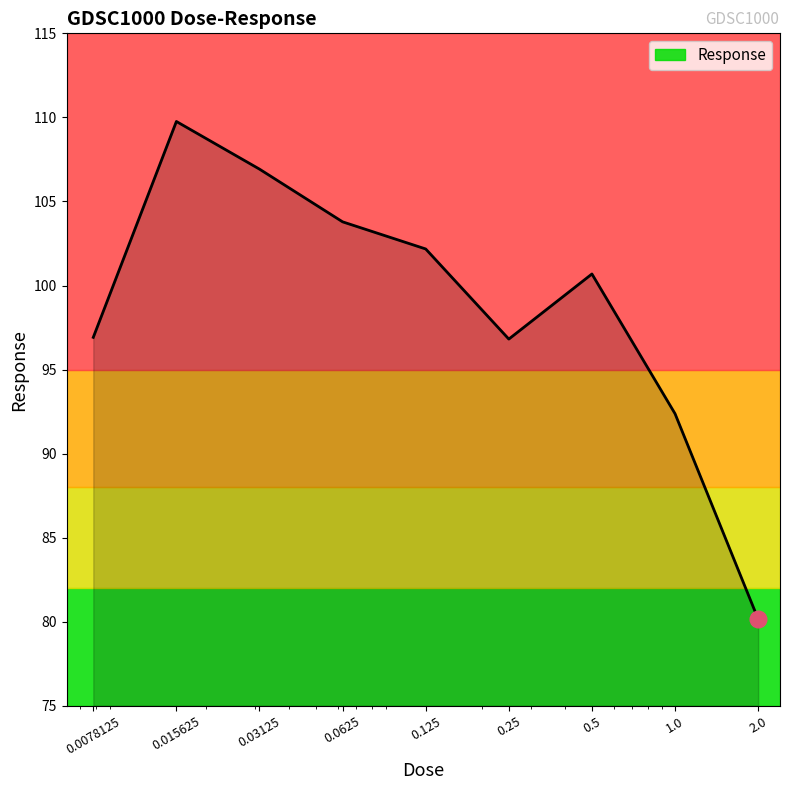

What is the smallest value displayed?

80.2